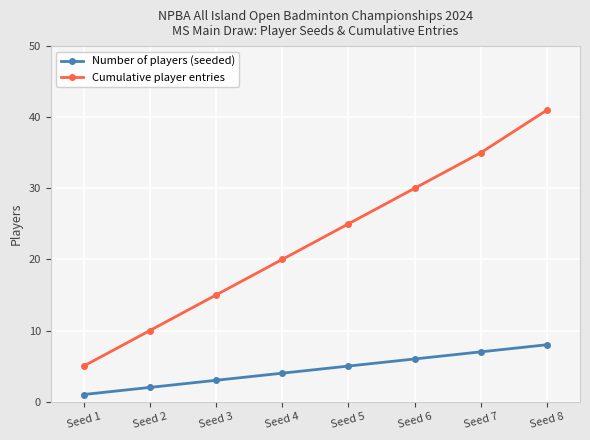

Which series has the largest total across all categories?

Cumulative player entries